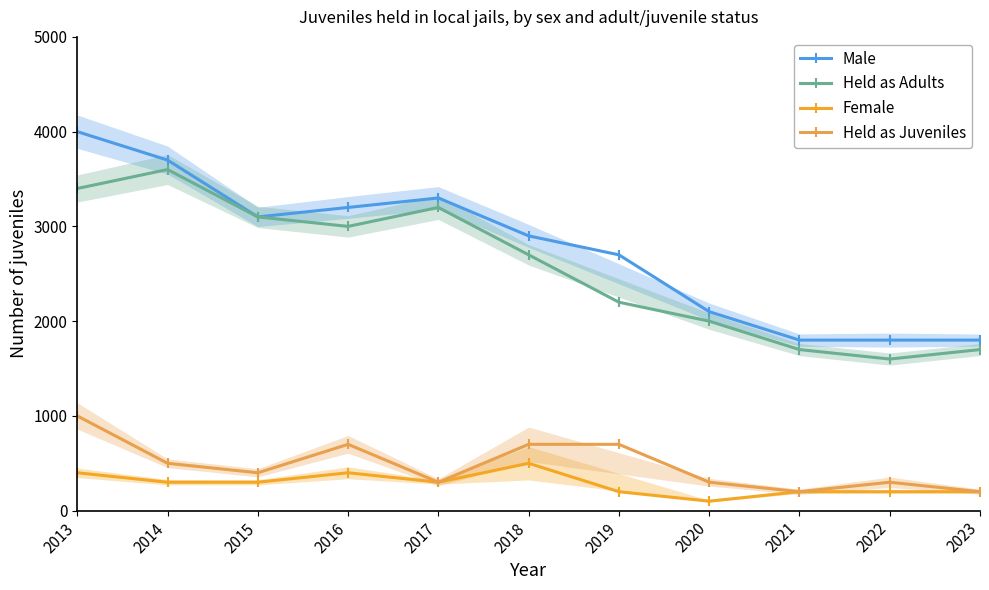

The Held as Adults series shows 4294 at 2018. True or false?

False